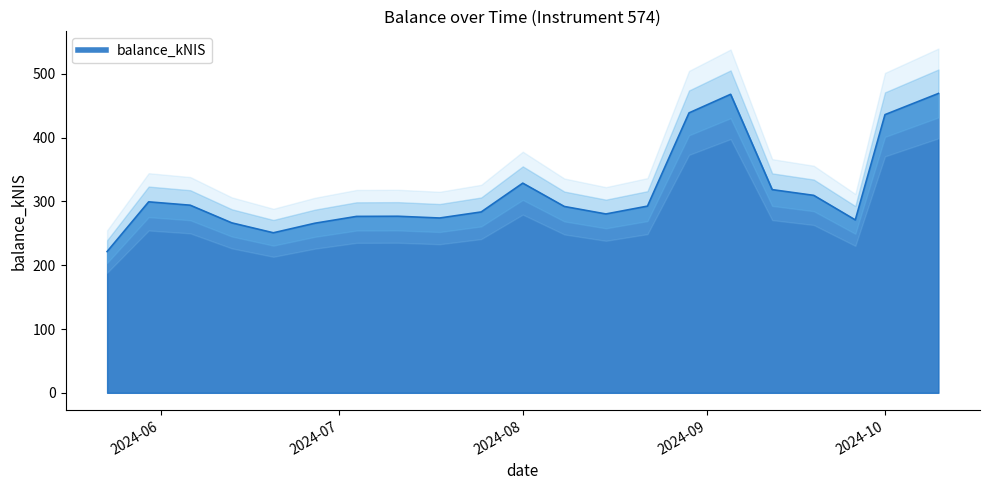

True or false: there are more than 2 points higher than both neighbors.

True